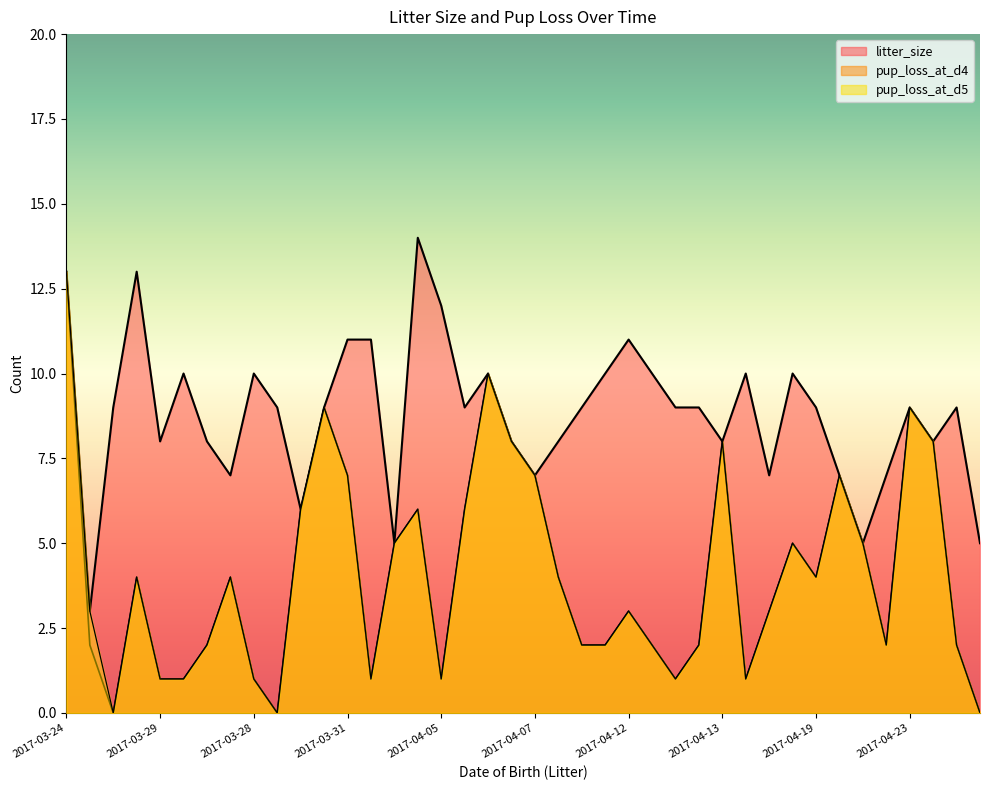

At which label does pup_loss_at_d5 reach its minimum?

2017-04-07